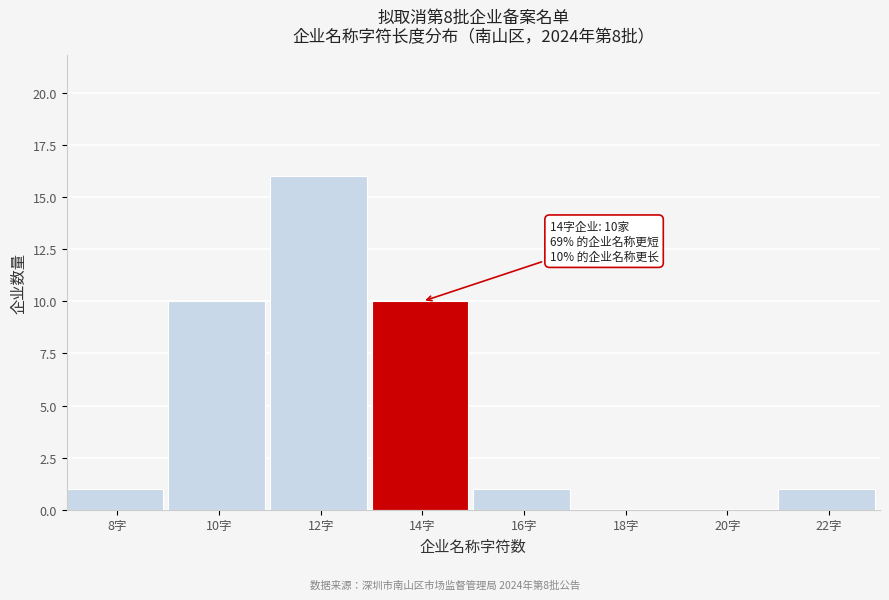

Reading left to right, extract all data points from this chart.

8字=1	10字=10	12字=16	14字=10	16字=1	18字=0	20字=0	22字=1